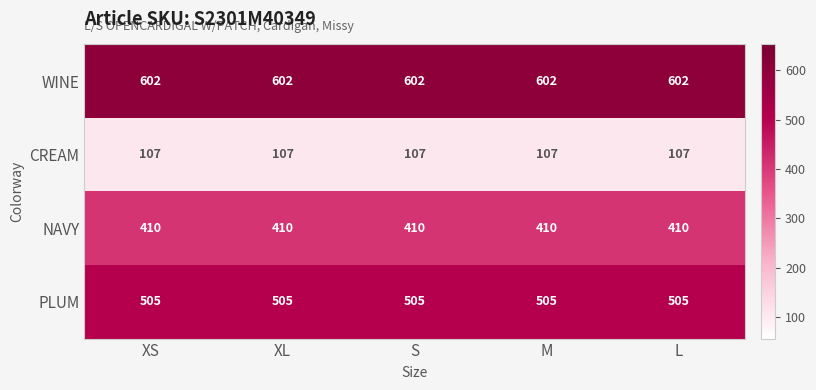

Which series has the largest total across all categories?

WINE